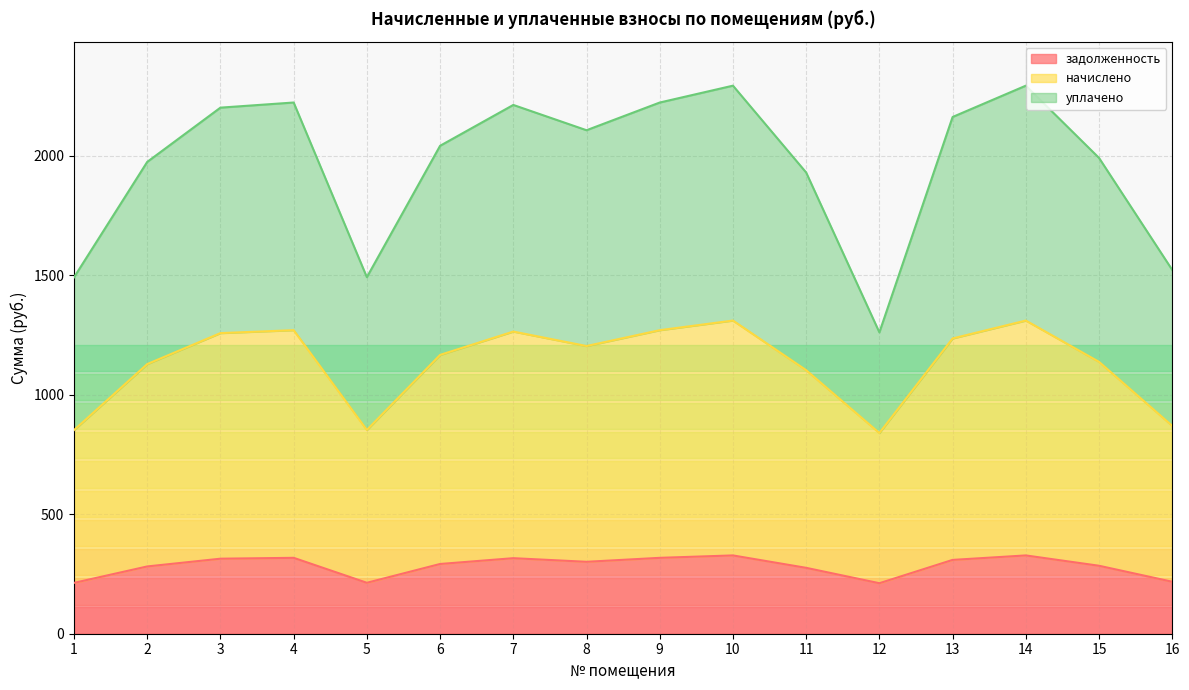

Where is the first local minimum for задолженность?

5